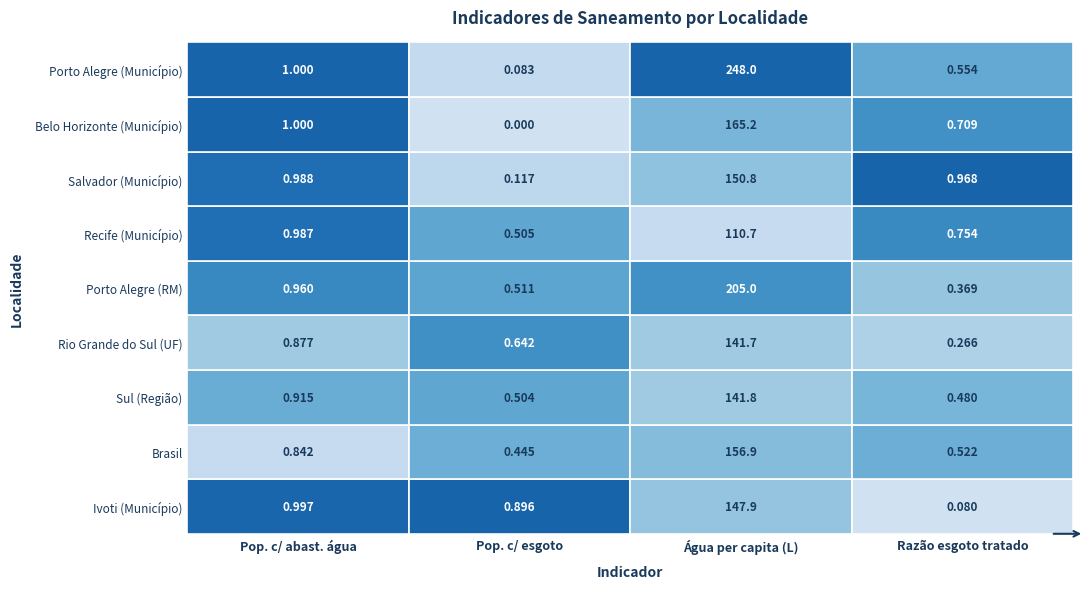

Reading left to right, extract all data points from this chart.

Ivoti (Município): 1.0	0.9	147.9	0.1
Brasil: 0.8	0.4	156.9	0.5
Sul (Região): 0.9	0.5	141.8	0.5
Rio Grande do Sul (UF): 0.9	0.6	141.7	0.3
Porto Alegre (RM): 1.0	0.5	205.0	0.4
Recife (Município): 1.0	0.5	110.7	0.8
Salvador (Município): 1.0	0.1	150.8	1.0
Belo Horizonte (Município): 1.0	0.0	165.2	0.7
Porto Alegre (Município): 1.0	0.1	248.0	0.6